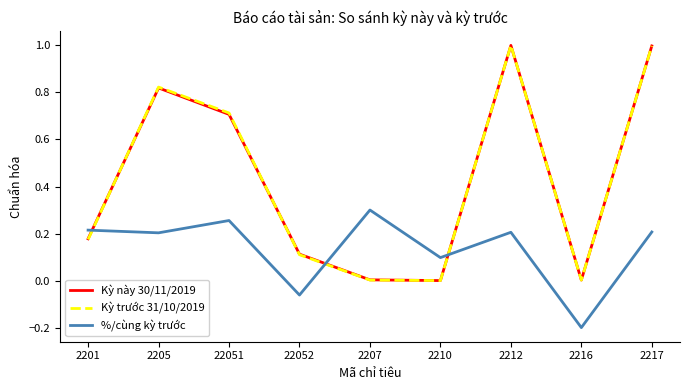

Where do %/cùng kỳ trước and Kỳ trước 31/10/2019 first cross each other?

2201 and 2205